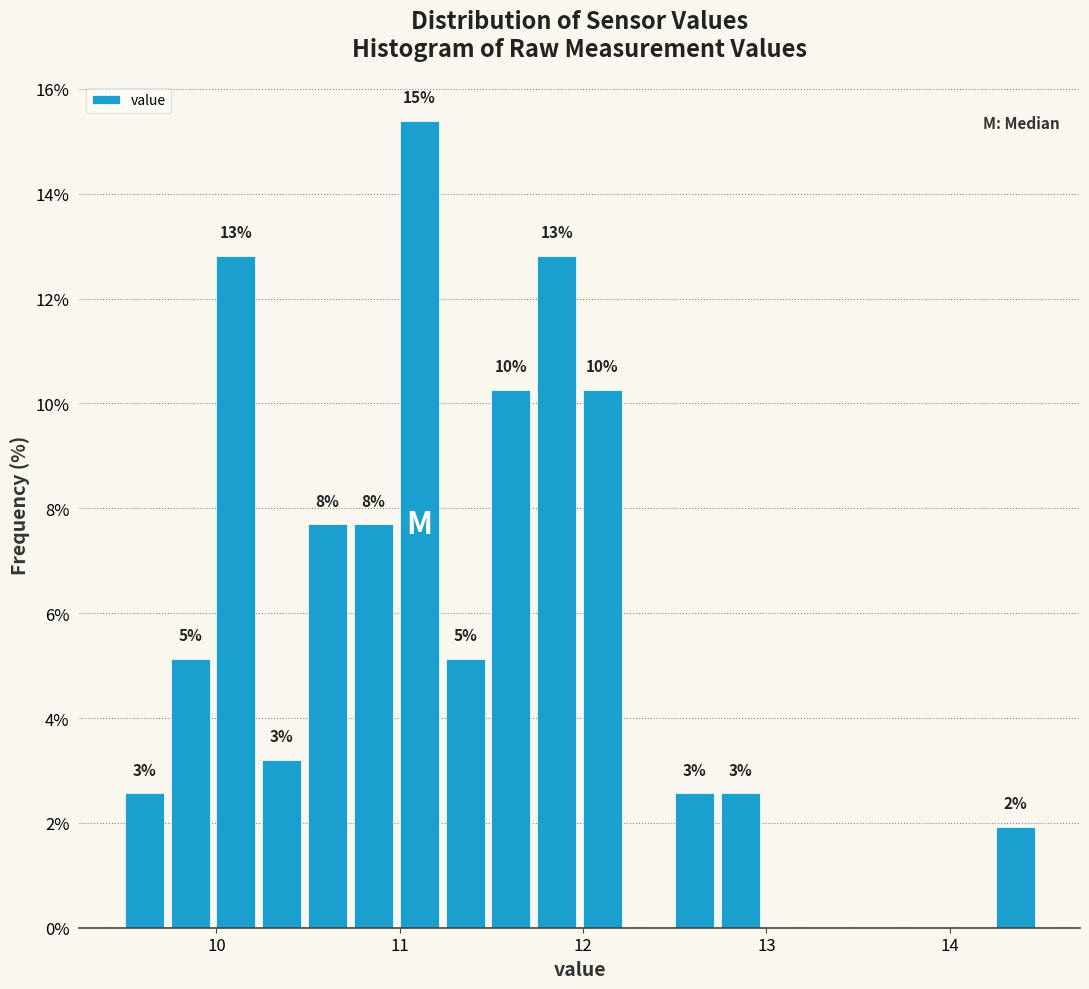

Around what value on the x-axis is the tallest bar? Give the approximate position of its centre, as read against the axis.

11.1